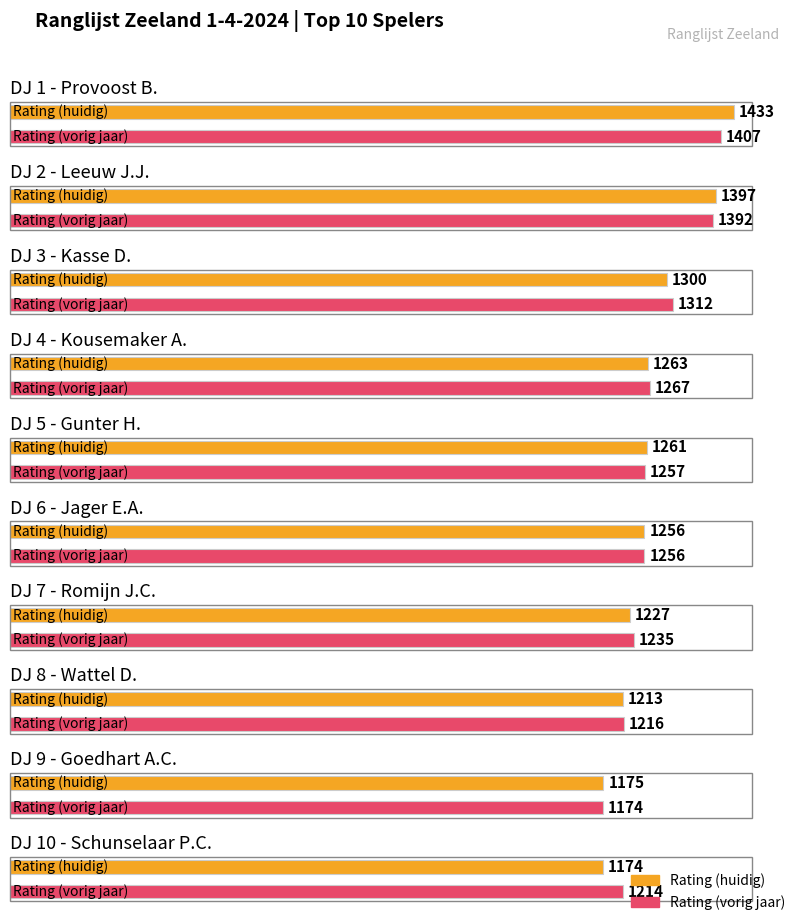

At how many categories does at least one series exceed 1392?

2